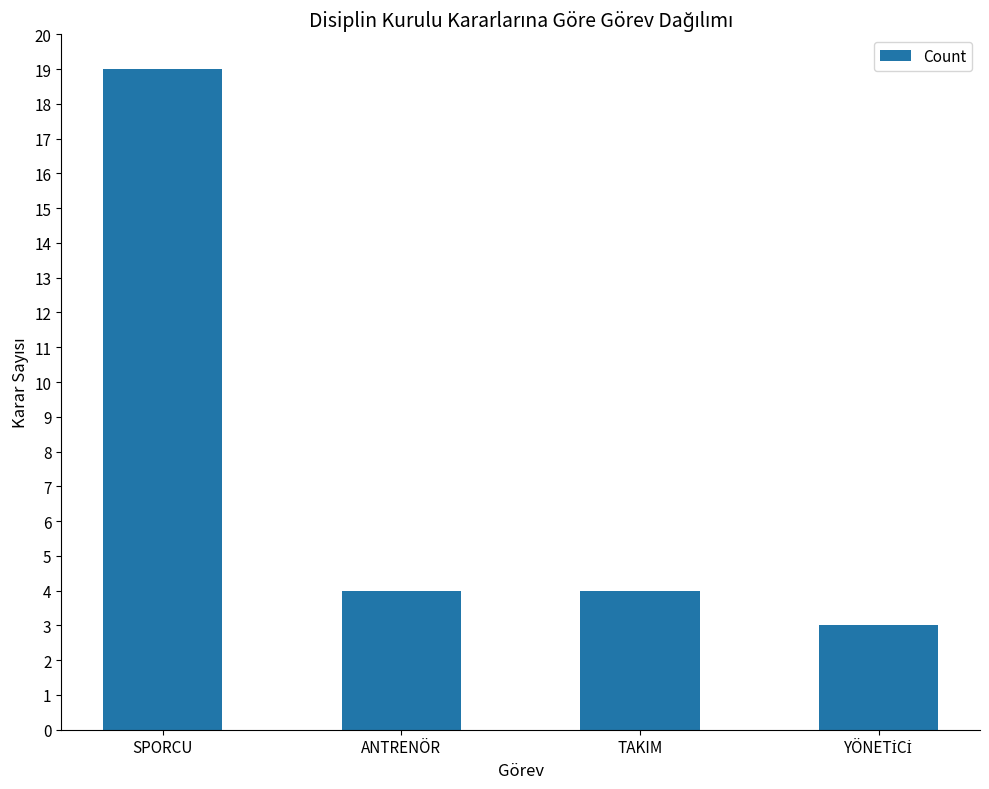

What is the greatest value displayed?

19